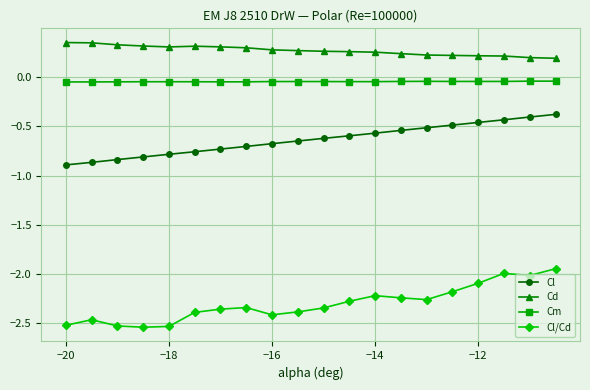

True or false: Cd and Cl/Cd intersect in this chart.

False